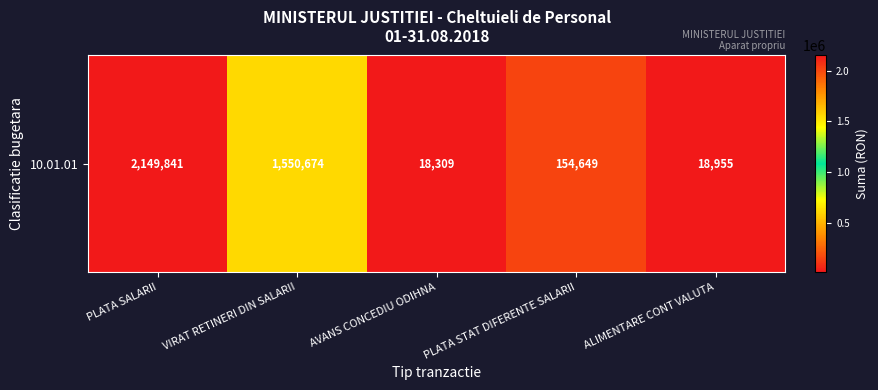

What is the change in value from VIRAT RETINERI DIN SALARII to AVANS CONCEDIU ODIHNA?

-1532365